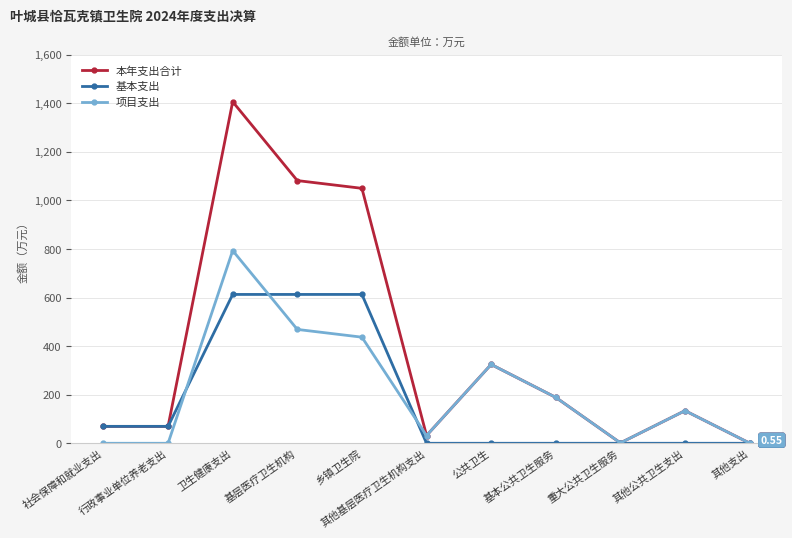

The value of 基本支出 at 重大公共卫生服务 is -312.4. True or false?

False